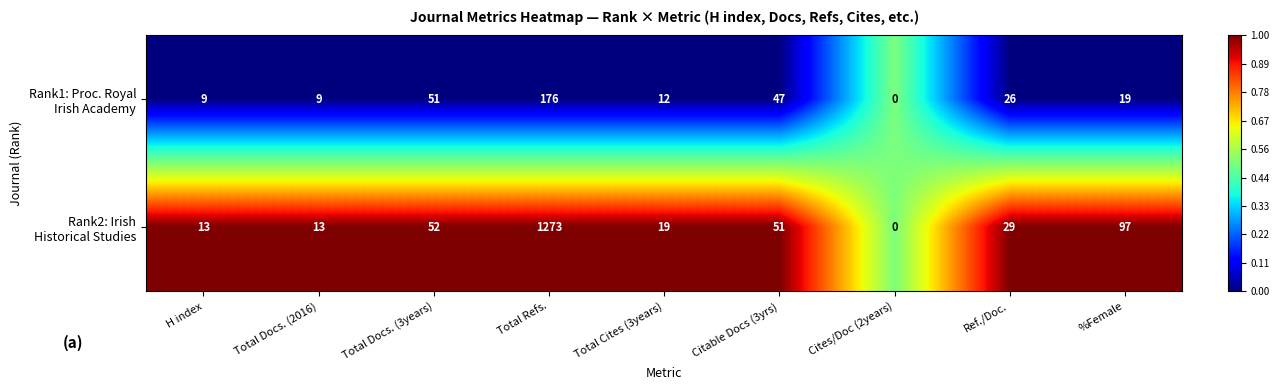

What is the total value across all series at Total Docs. (2016)?

22